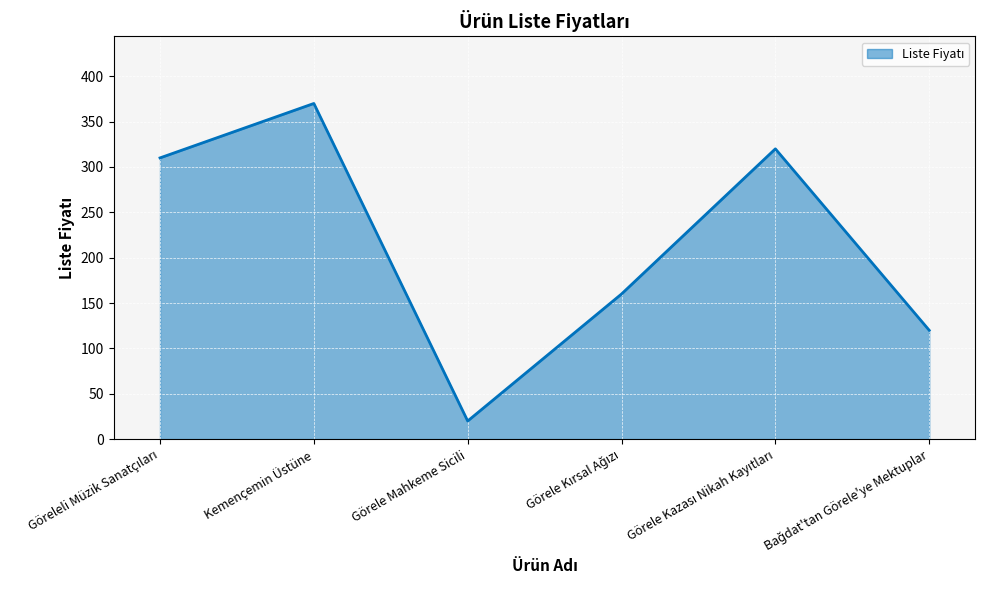

How many values are below 310?

3